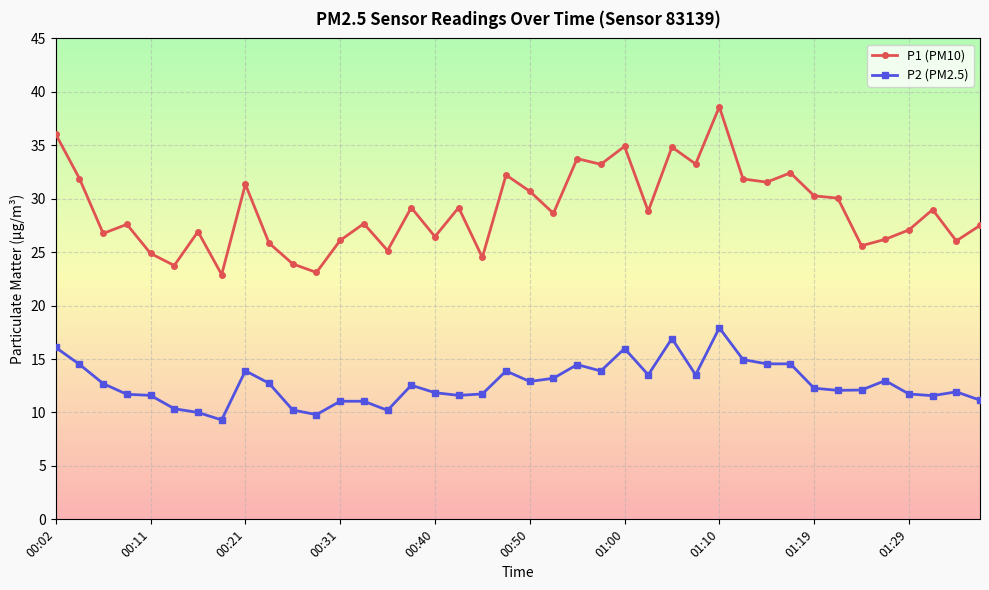

True or false: P1 (PM10) has more than 0 interior local peaks.

True